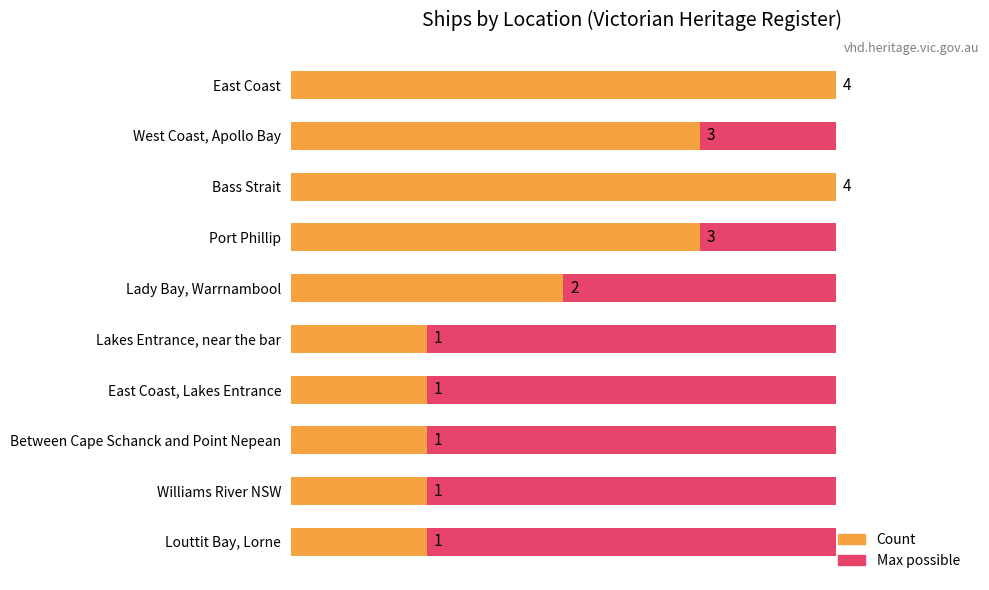

Rank the categories by Count value from lowest to highest.

Lakes Entrance, near the bar, East Coast, Lakes Entrance, Between Cape Schanck and Point Nepean, Williams River NSW, Louttit Bay, Lorne, Lady Bay, Warrnambool, West Coast, Apollo Bay, Port Phillip, East Coast, Bass Strait